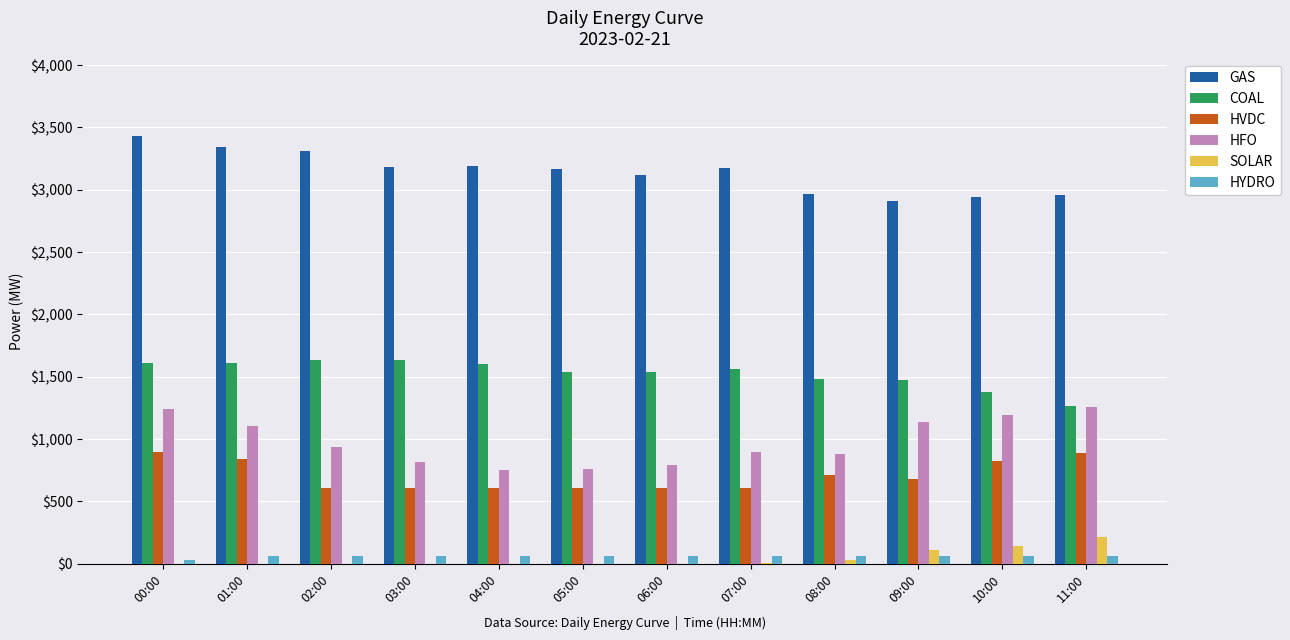

The value of HFO at 04:00 is 1304. True or false?

False